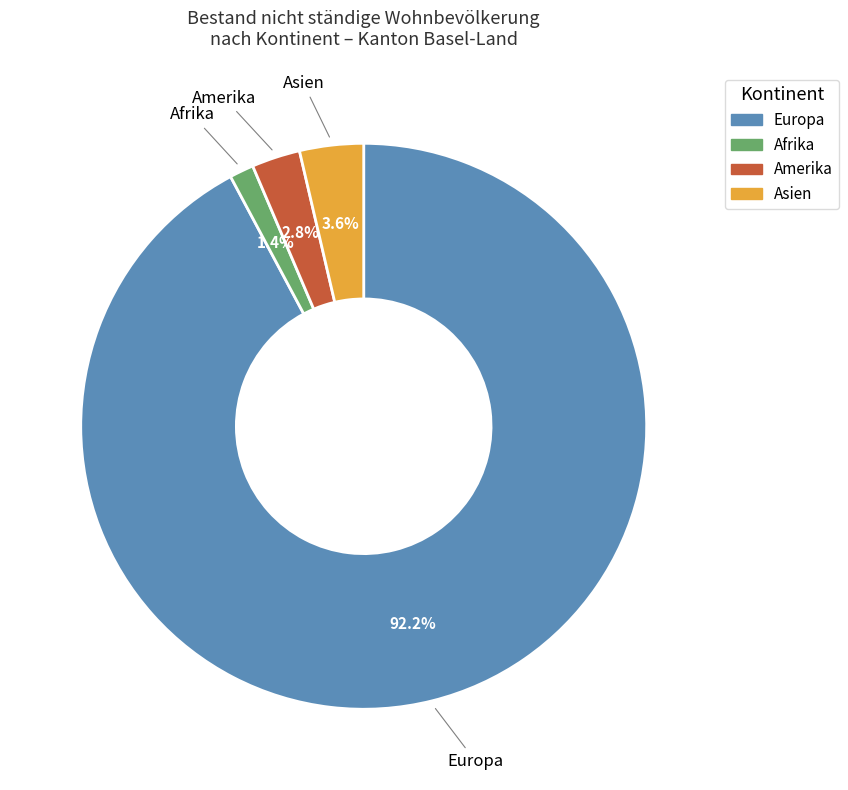

Does any single category account for the majority?

Yes